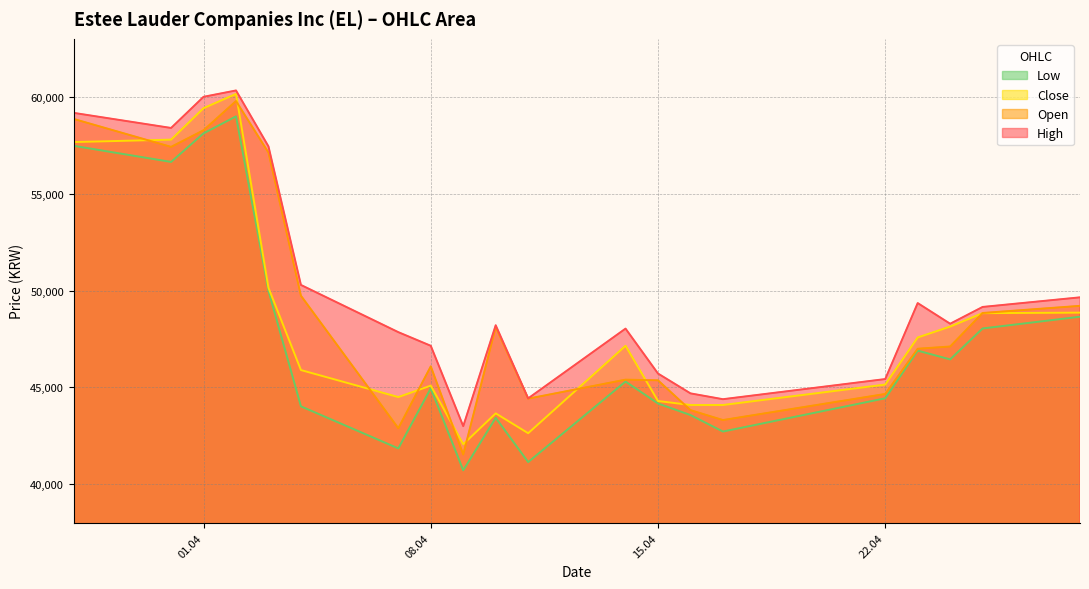

How many lines are shown in the chart?

4